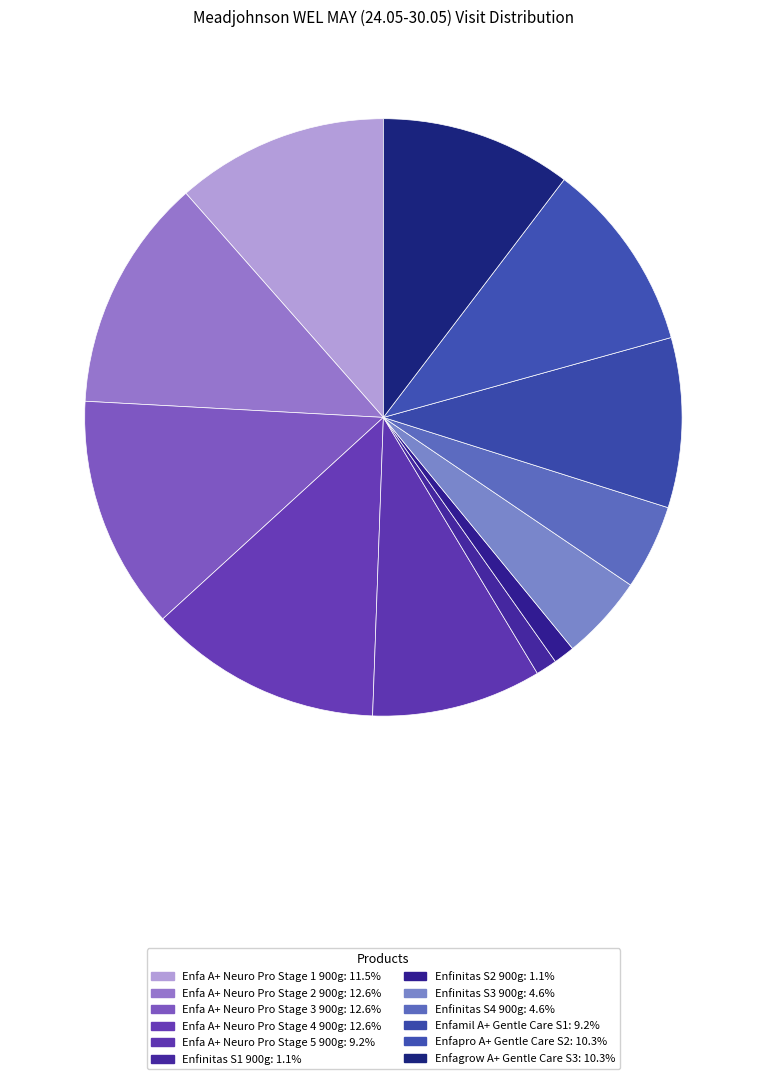

True or false: Enfinitas S2 900g accounts for 1% of the total.

True